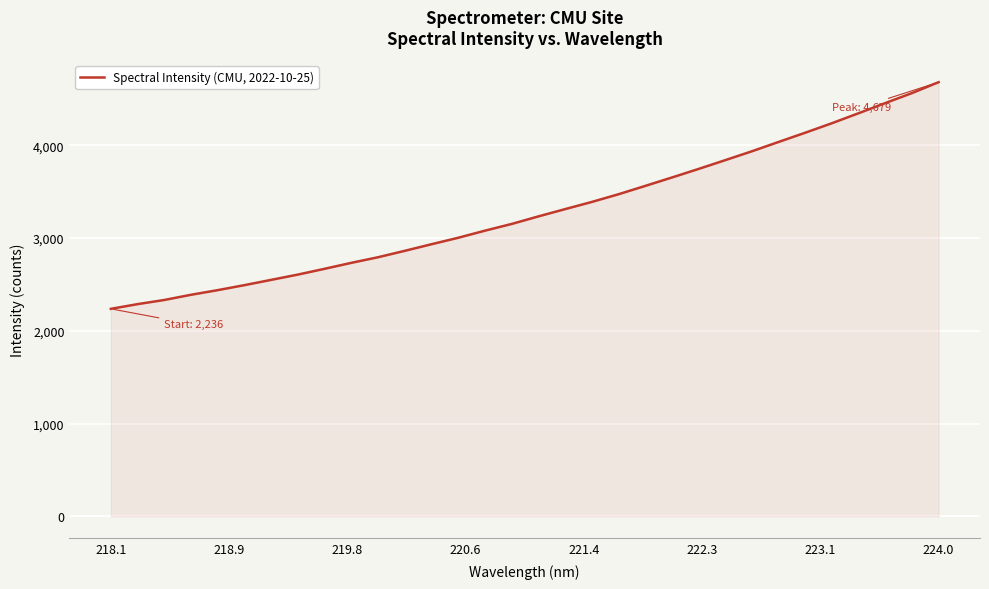

What is the difference between the maximum and minimum values?

2442.5